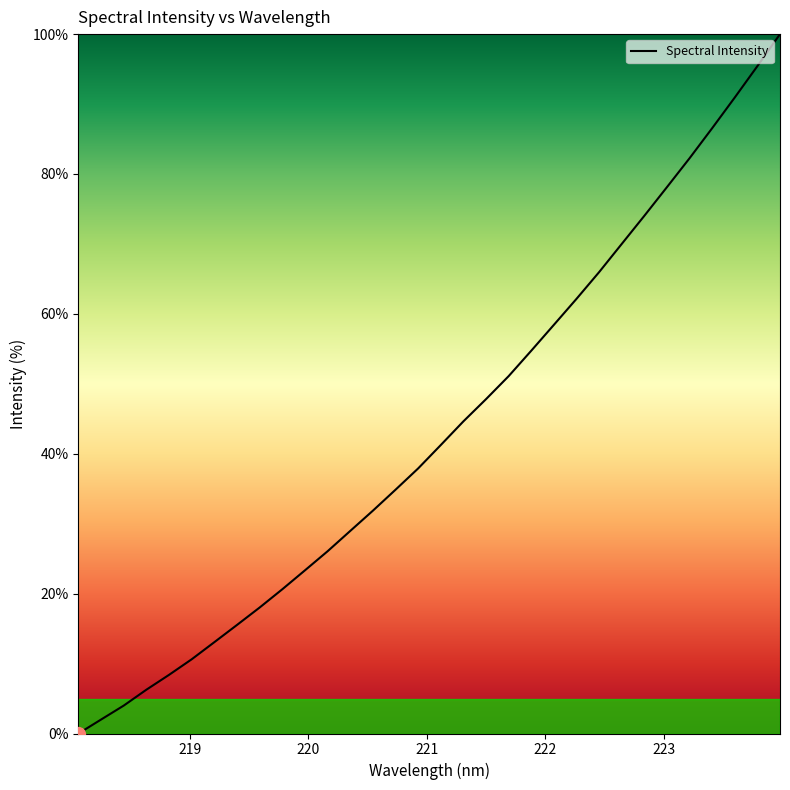

What is the difference between the maximum and minimum values?

100.0